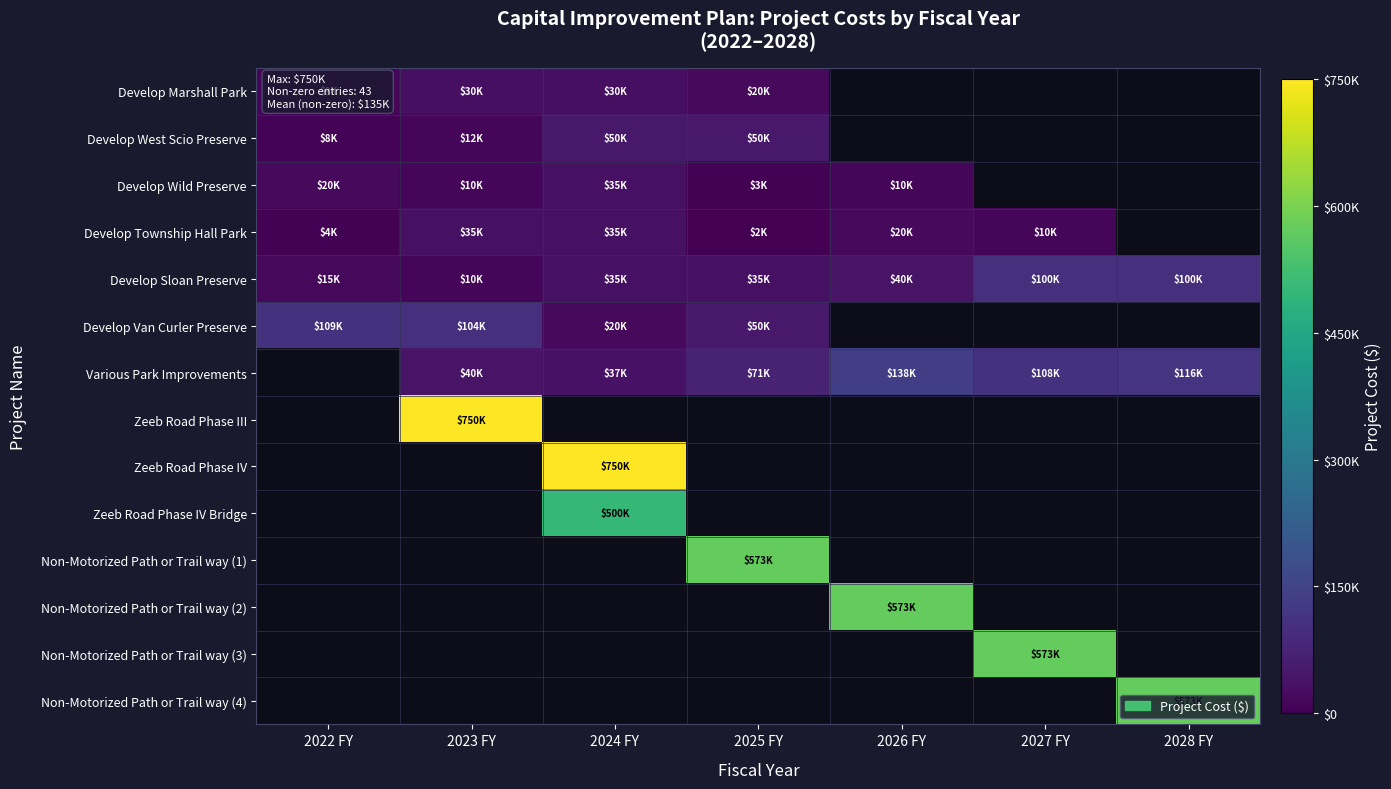

How many values in the Develop Wild Preserve series exceed 20000?

1